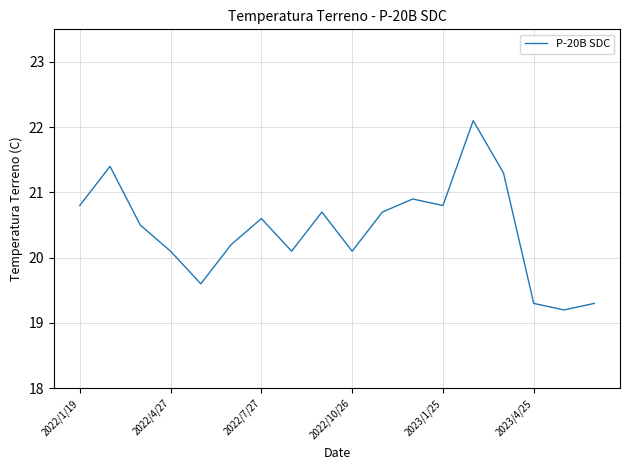

True or false: there are more than 1 points higher than both neighbors.

True